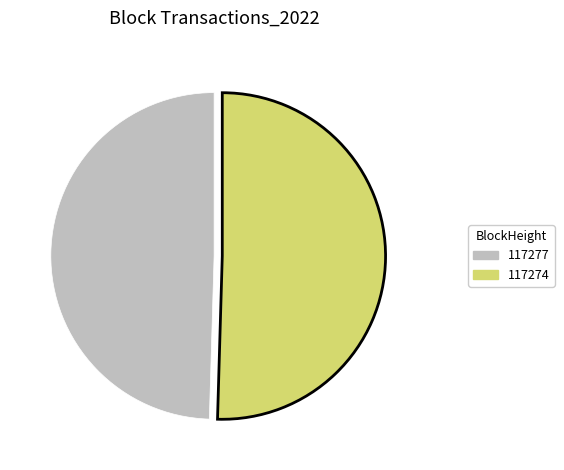

Do 117277 and 117274 together represent more than half of the pie?

Yes